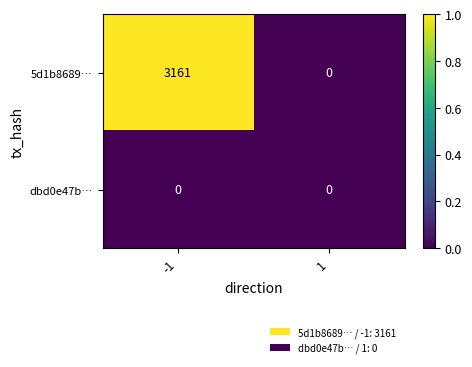

Count the number of categories in the chart.

2